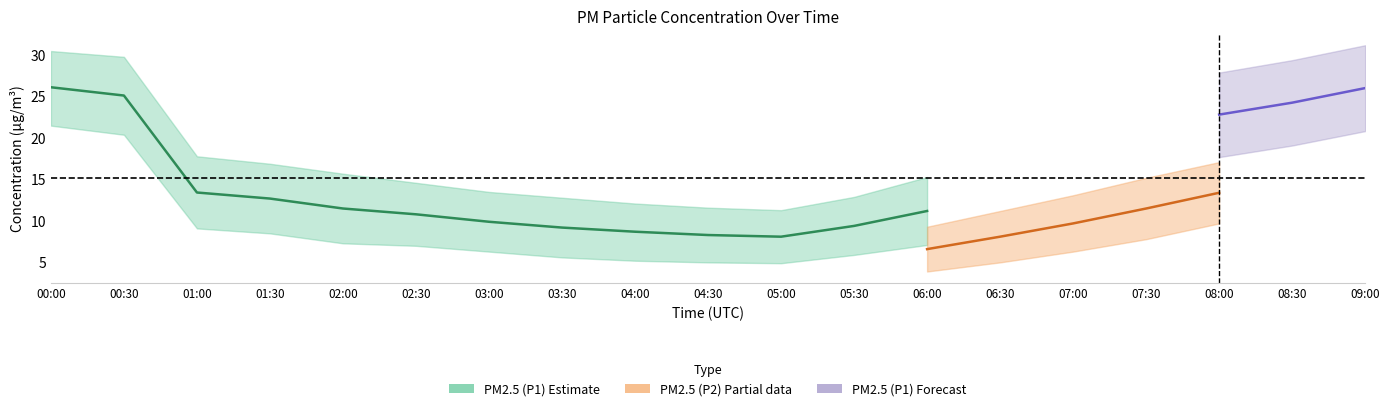

Where does the P1_upper series first go above 16?

00:00